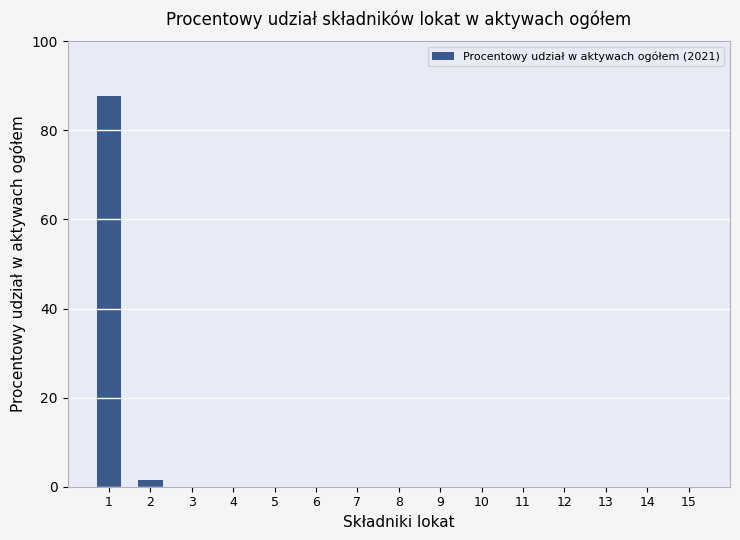

Reading left to right, what are all the values shown in this chart?

1=87.6	2=1.6	3=0.0	4=0.0	5=0.0	6=0.0	7=0.0	8=0.0	9=0.0	10=0.0	11=0.0	12=0.0	13=0.0	14=0.0	15=0.0